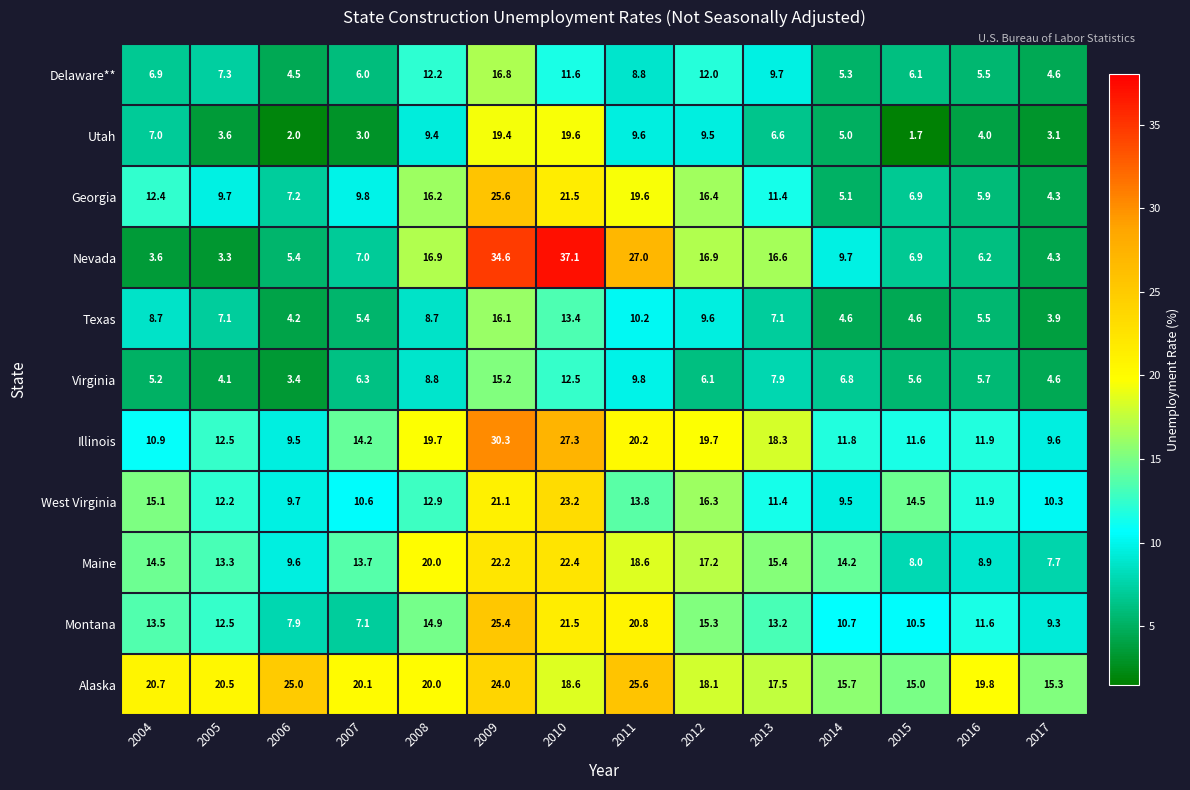

What is the spread (max minus min) of values at 2009?

19.4